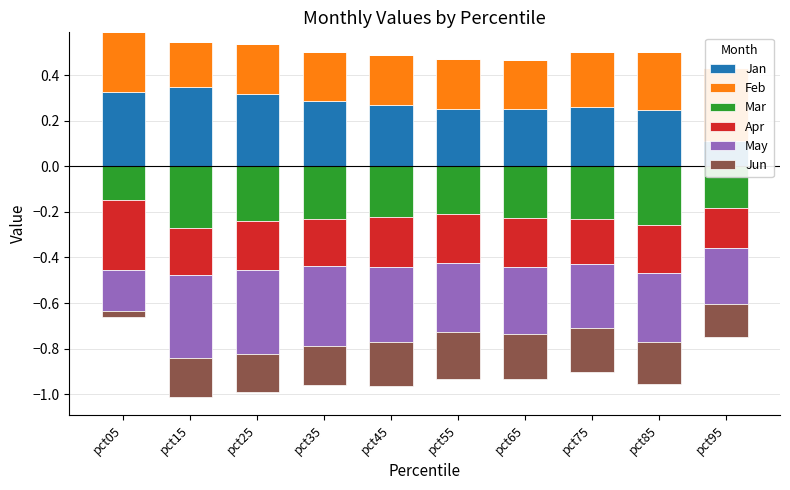

What are all the series names shown in the legend?

Jan, Feb, Mar, Apr, May, Jun